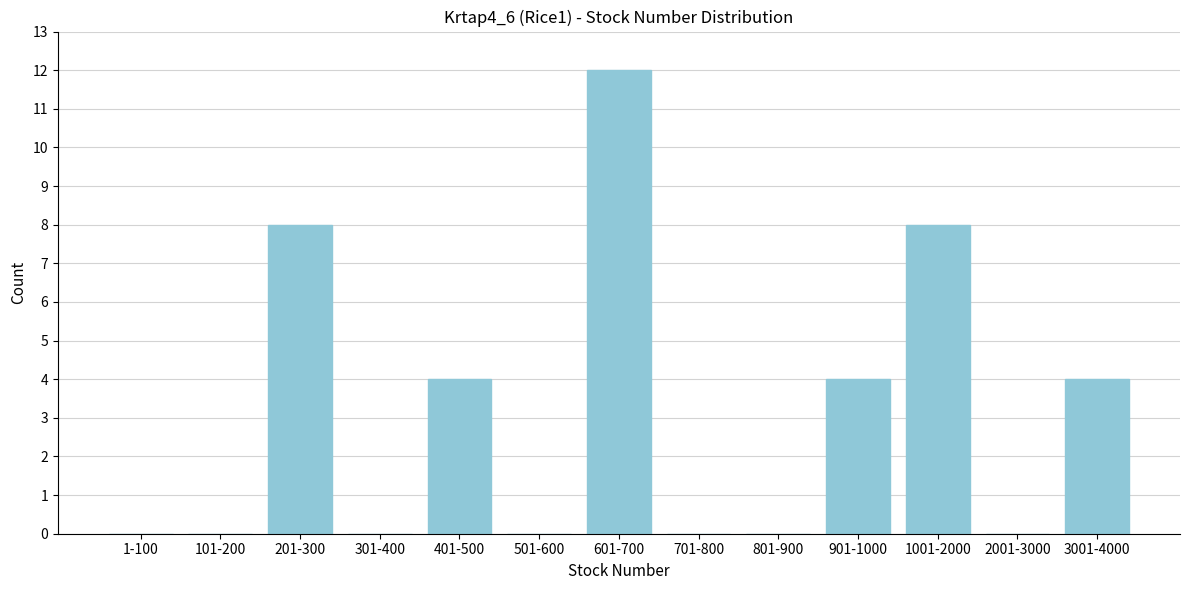

Reading left to right, transcribe all the data shown in this chart.

1-100=0	101-200=0	201-300=8	301-400=0	401-500=4	501-600=0	601-700=12	701-800=0	801-900=0	901-1000=4	1001-2000=8	2001-3000=0	3001-4000=4